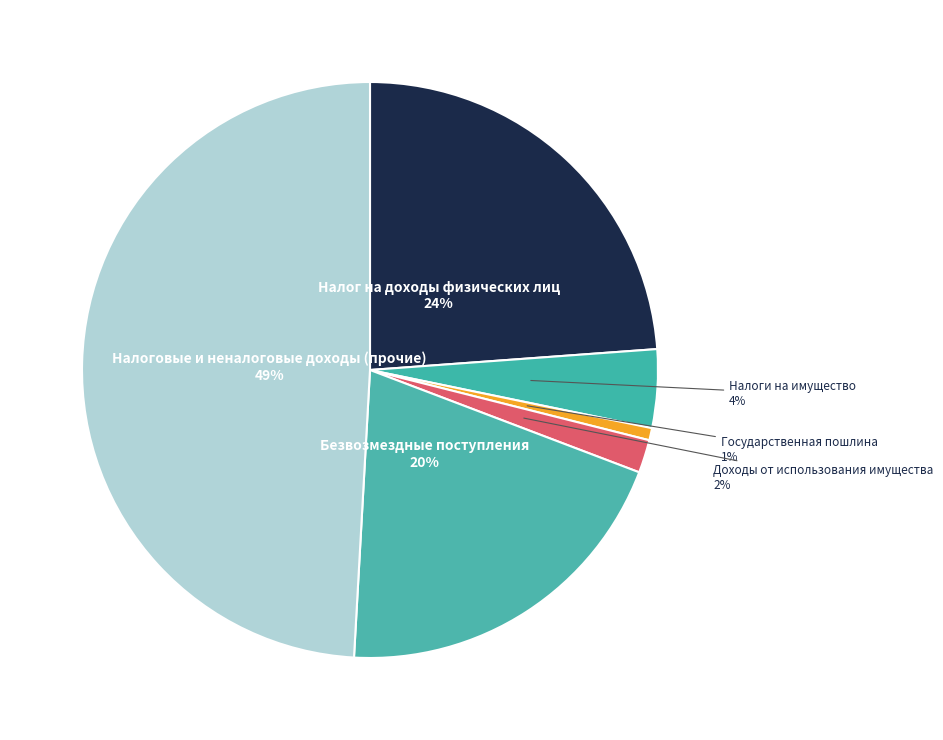

Rank the categories by value from highest to lowest.

Налоговые и неналоговые доходы (прочие), Налог на доходы физических лиц, Безвозмездные поступления, Налоги на имущество, Доходы от использования имущества, Государственная пошлина